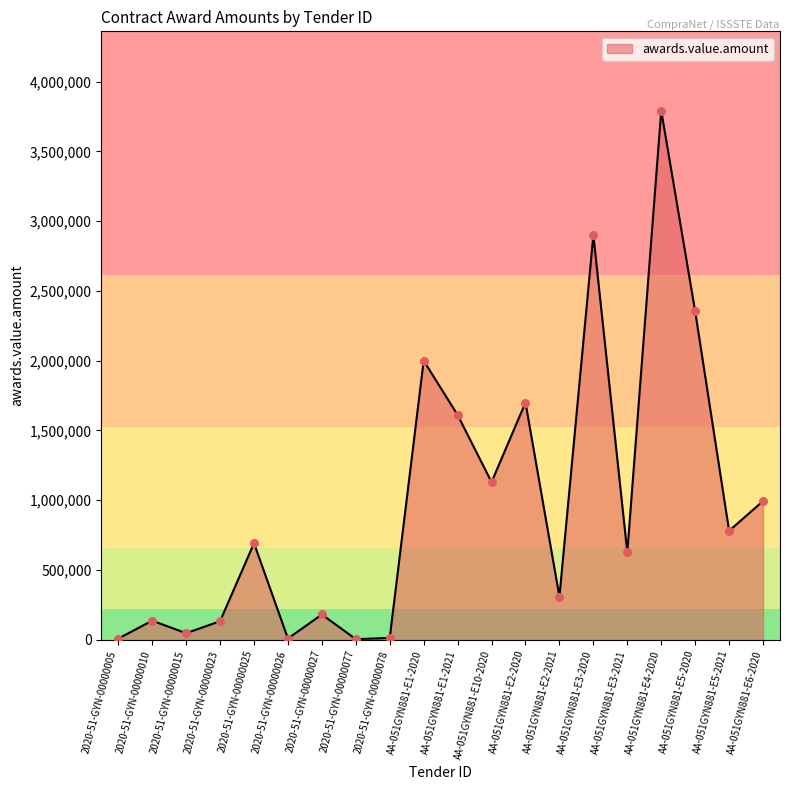

What is the change in value from AA-051GYN881-E1-2021 to AA-051GYN881-E6-2020?

-616865.0